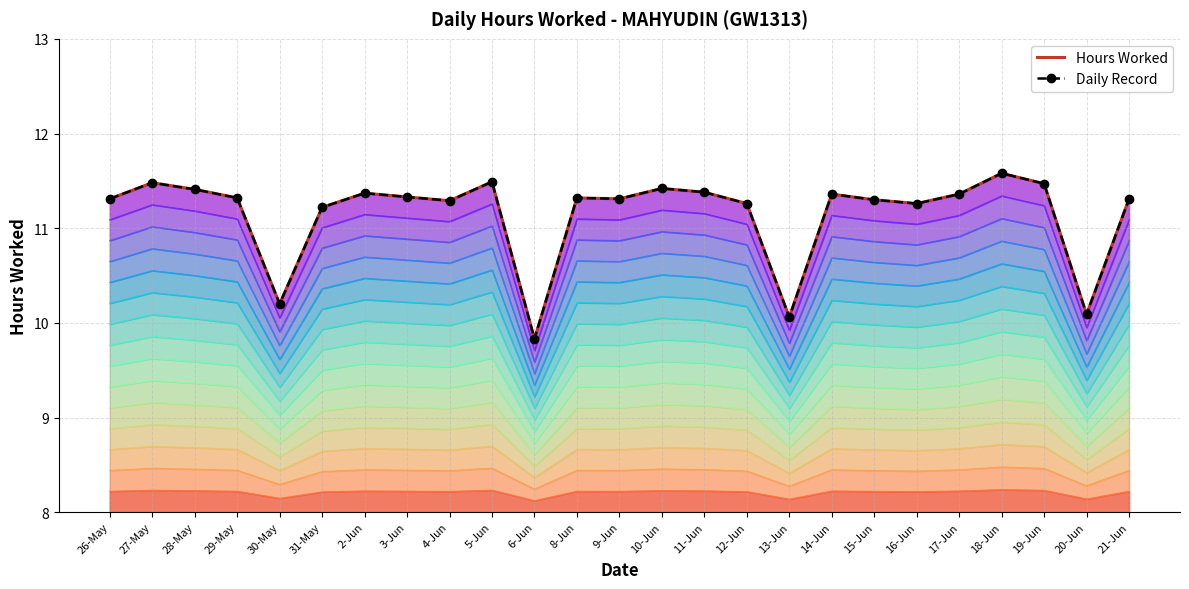

True or false: Daily Record and Hours Worked cross at least once.

False